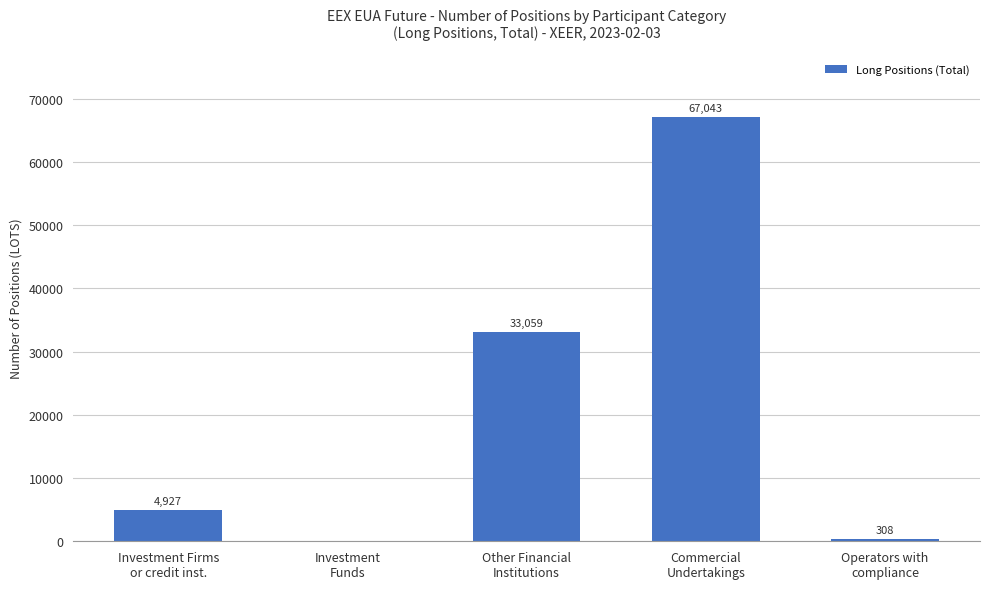

Reading left to right, what are all the values shown in this chart?

Investment Firms
or credit inst.=4927	Investment
Funds=0	Other Financial
Institutions=33059	Commercial
Undertakings=67043	Operators with
compliance=308